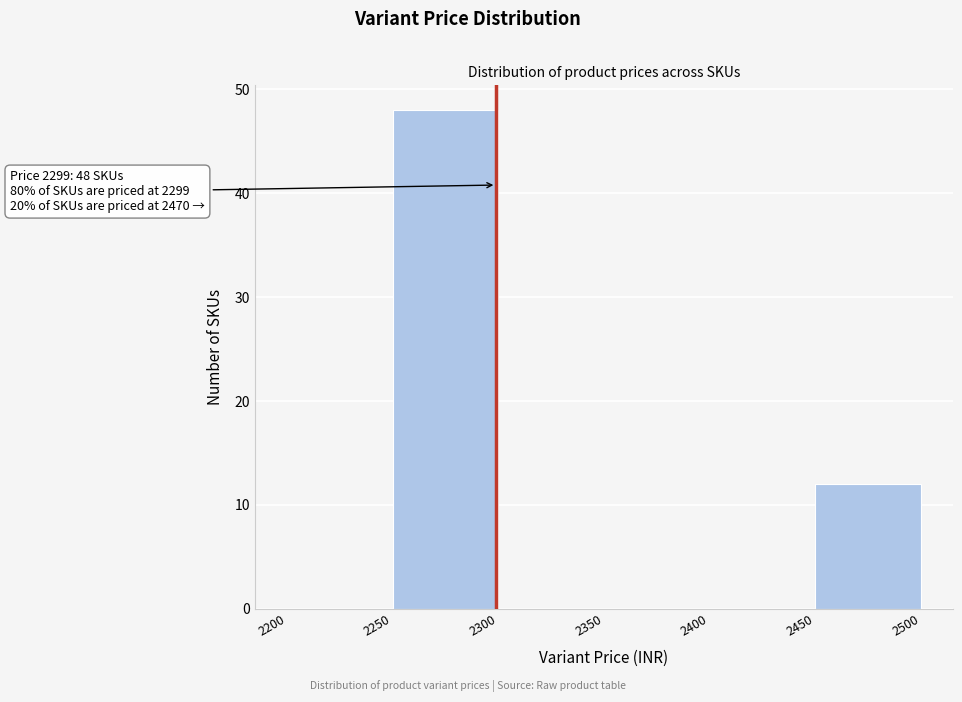

Which range on the x-axis has the tallest bar?

2250 to 2300